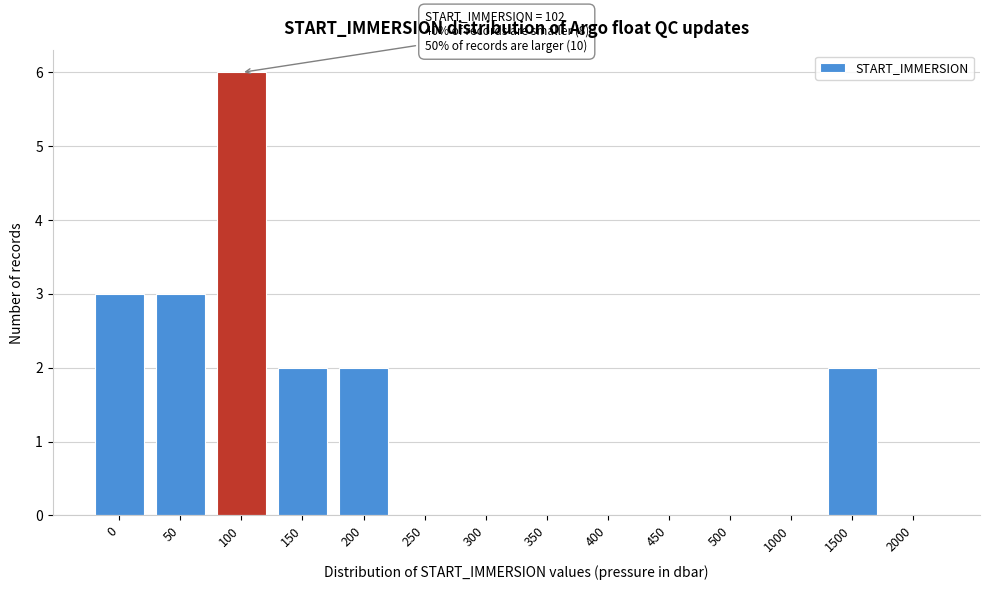

Reading left to right, what are all the values shown in this chart?

0=3	50=3	100=6	150=2	200=2	250=0	300=0	350=0	400=0	450=0	500=0	1000=0	1500=2	2000=0